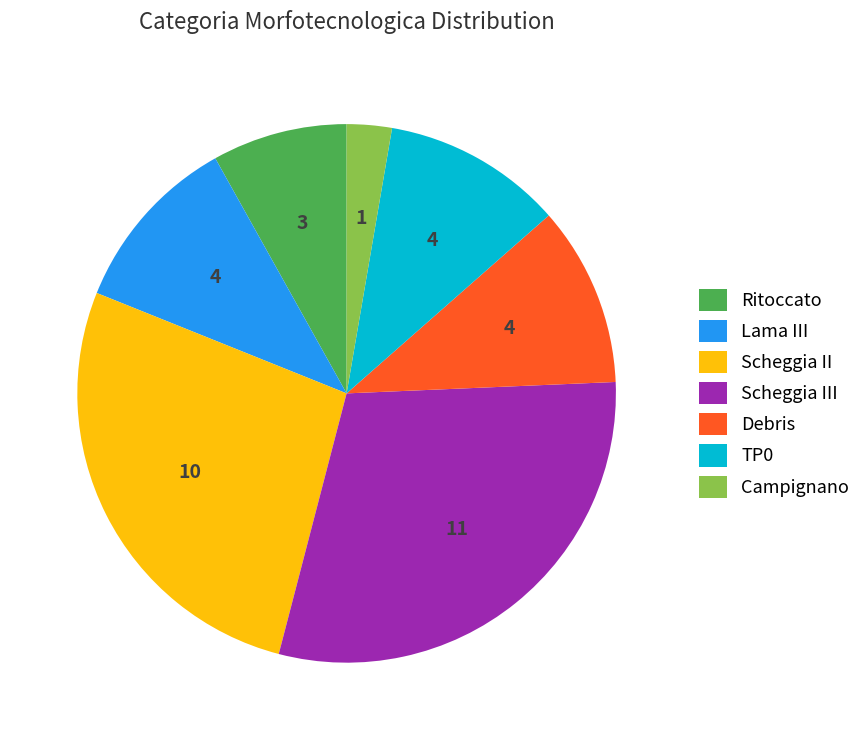

Approximately how many times larger is the value at TP0 compared to Ritoccato?

1.3